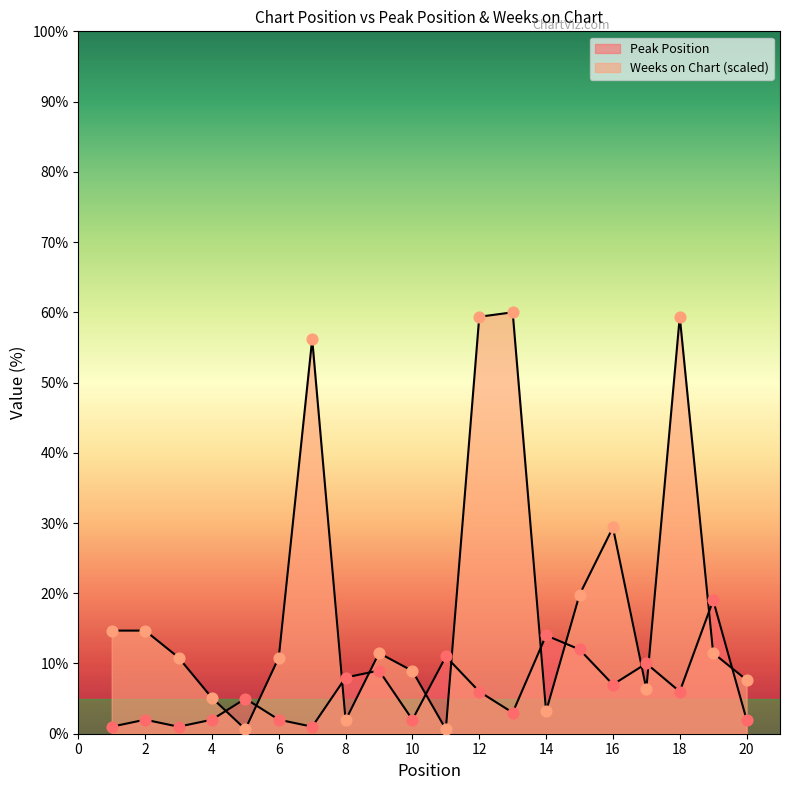

What are all the series names shown in the legend?

Peak Position, Weeks on Chart